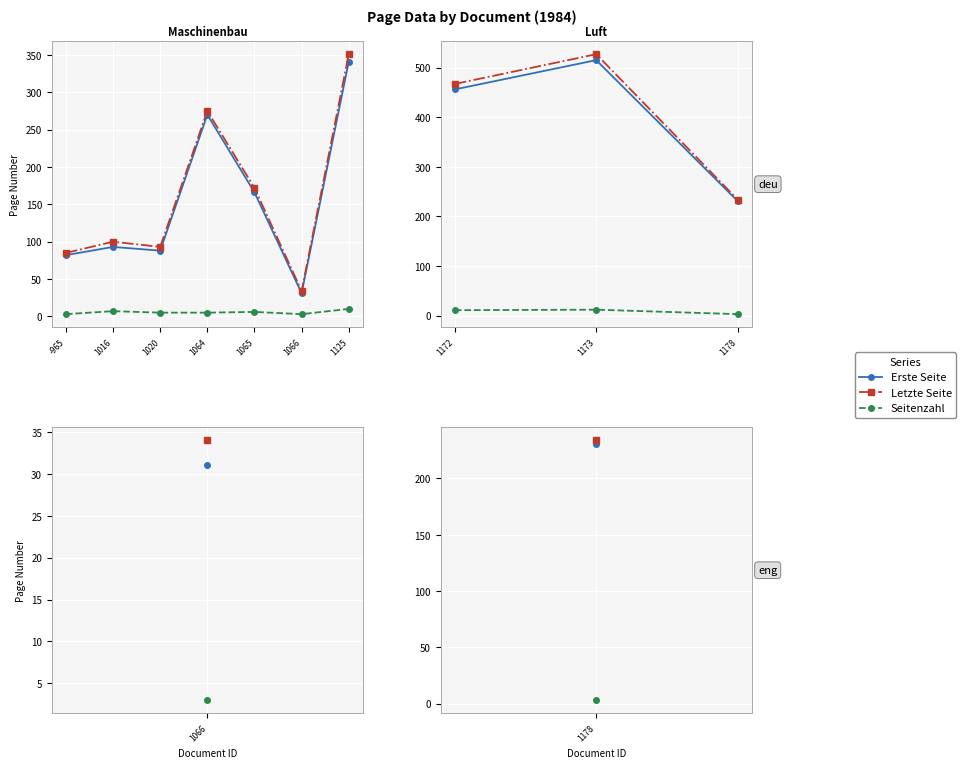

What is the value of the Erste Seite point at the 3rd from the left?

231